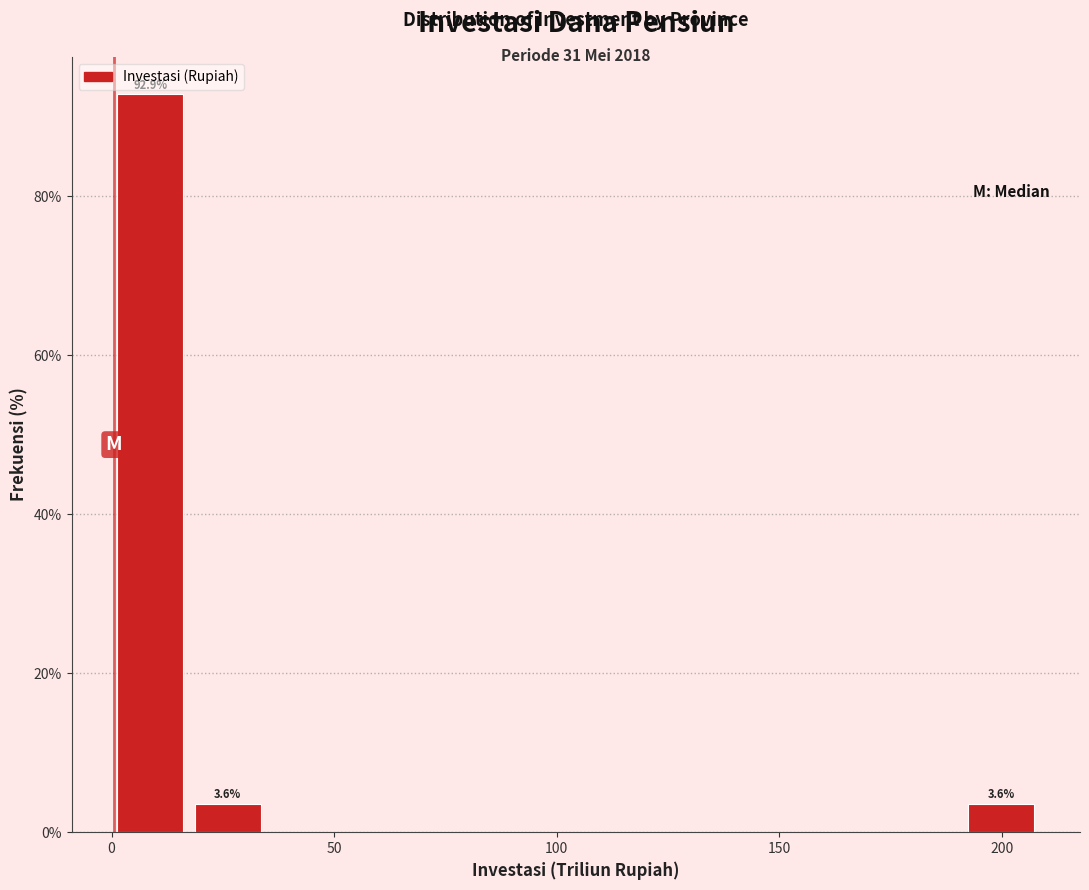

Around what value on the x-axis is the tallest bar? Give the approximate position of its centre, as read against the axis.

10